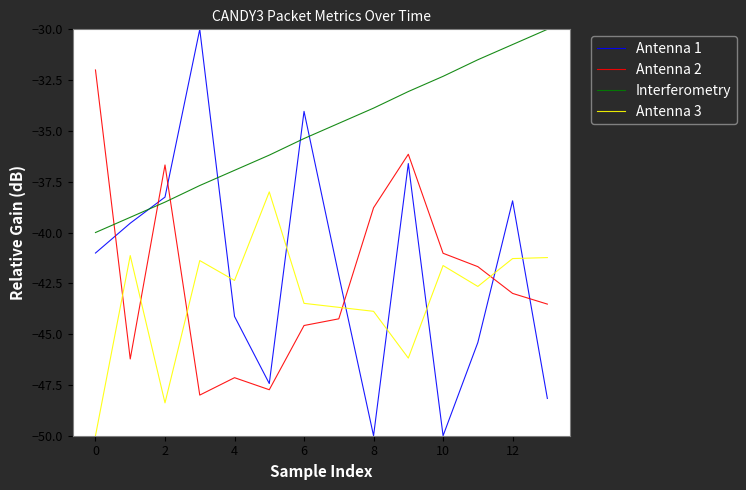

What is the difference between the maximum and minimum values in the Antenna 2 series?

16.0